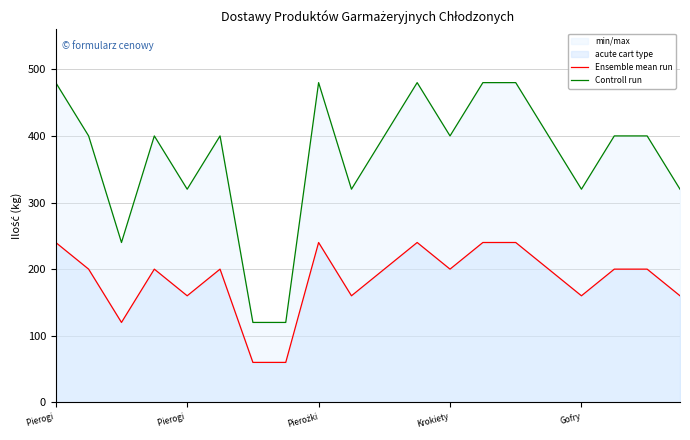

How many lines are shown in the chart?

2